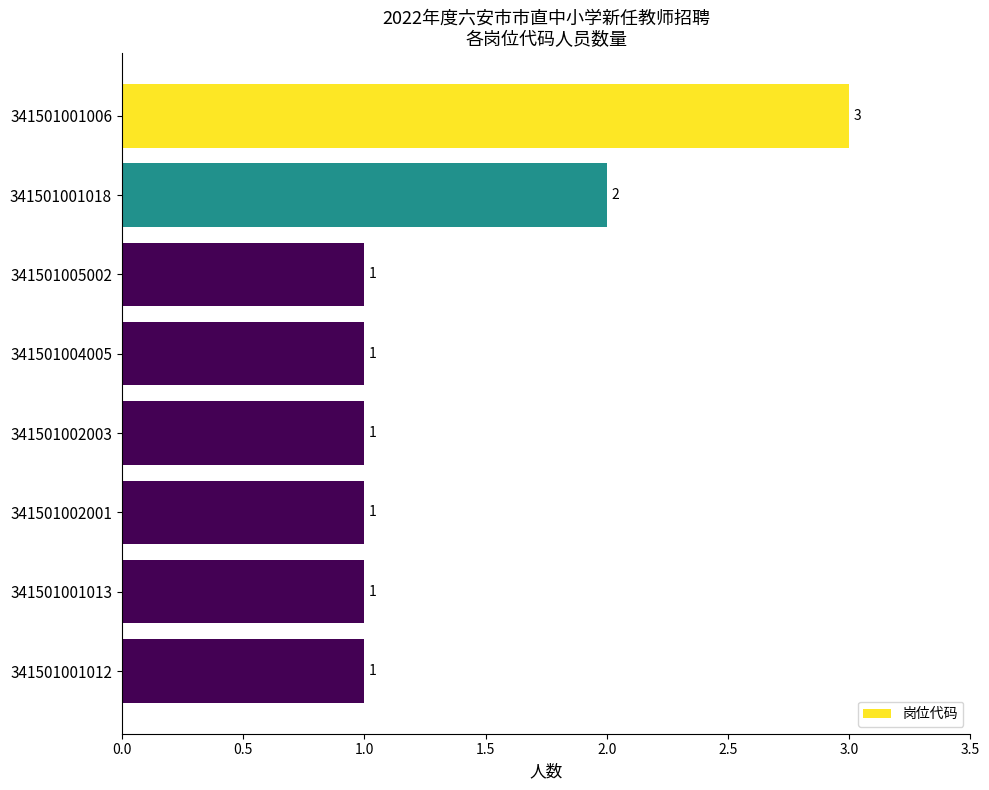

What is the difference between the second highest and minimum values?

1